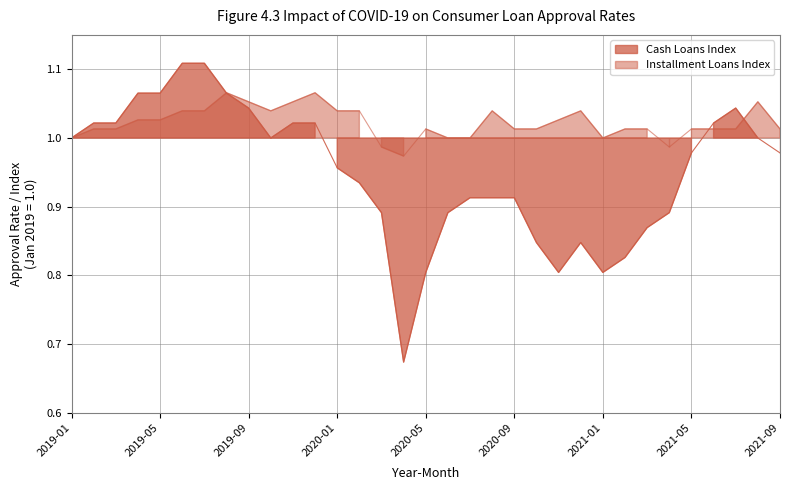

What is the spread (max minus min) of values at 2020-03?

0.1